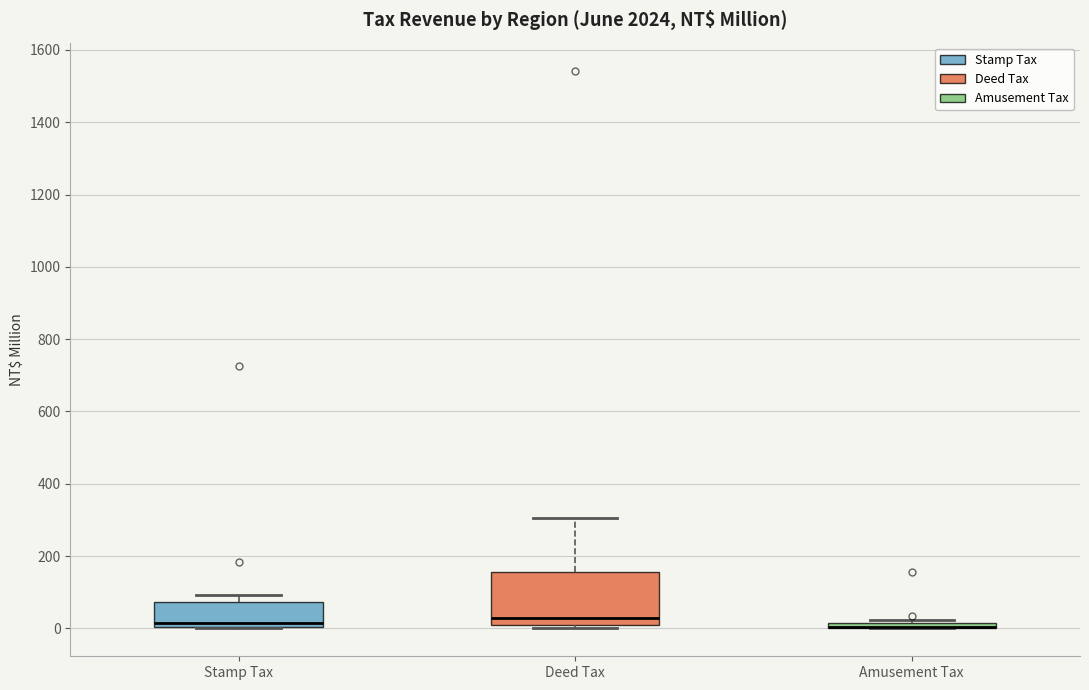

Comparing the boxes themselves (not the whiskers), which one is the tallest?

Deed Tax